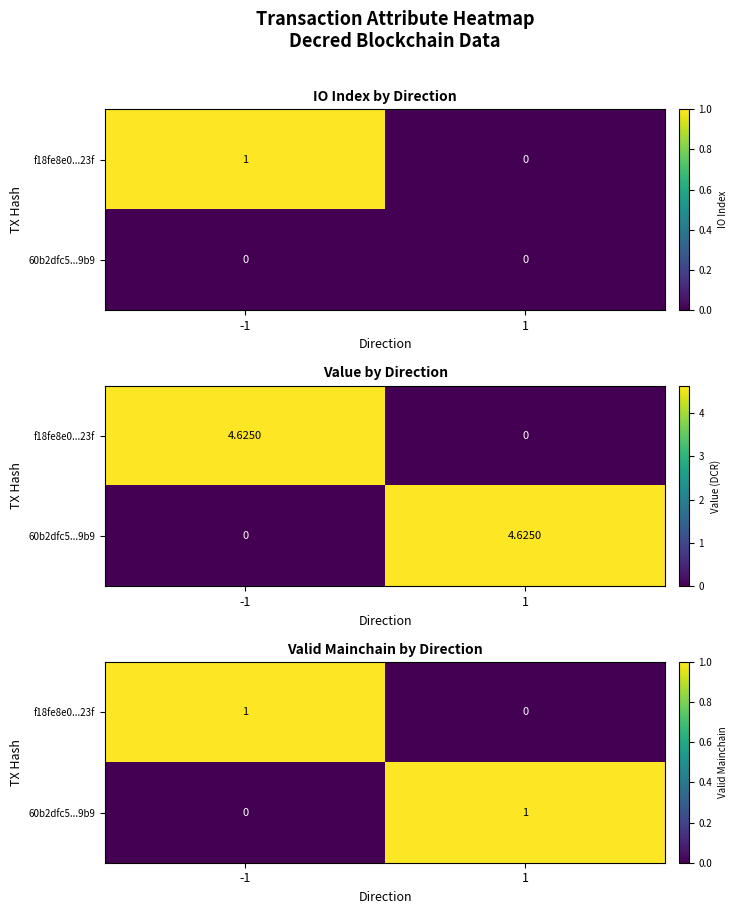

At which label does f18fe8e0...23f reach its minimum?

1